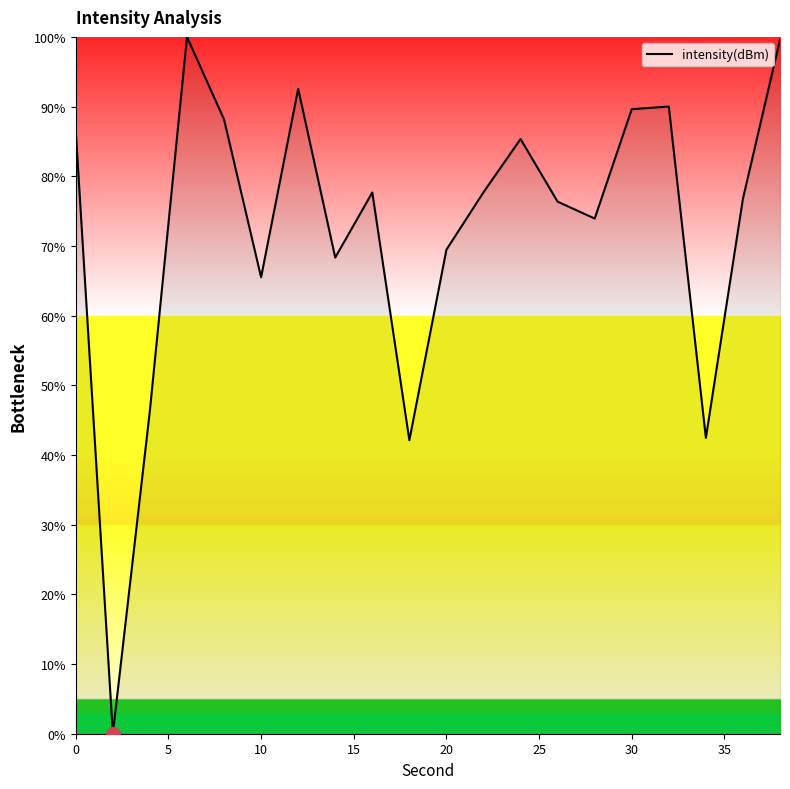

What is the maximum value shown in the chart?

100.0